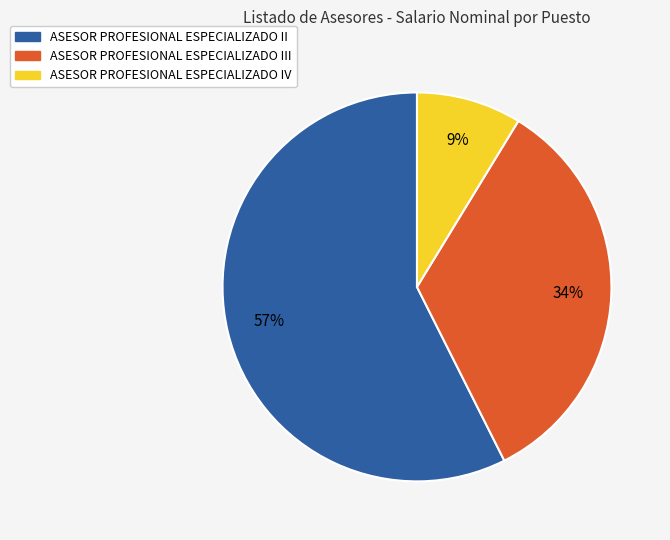

Is there a majority slice in this chart?

Yes